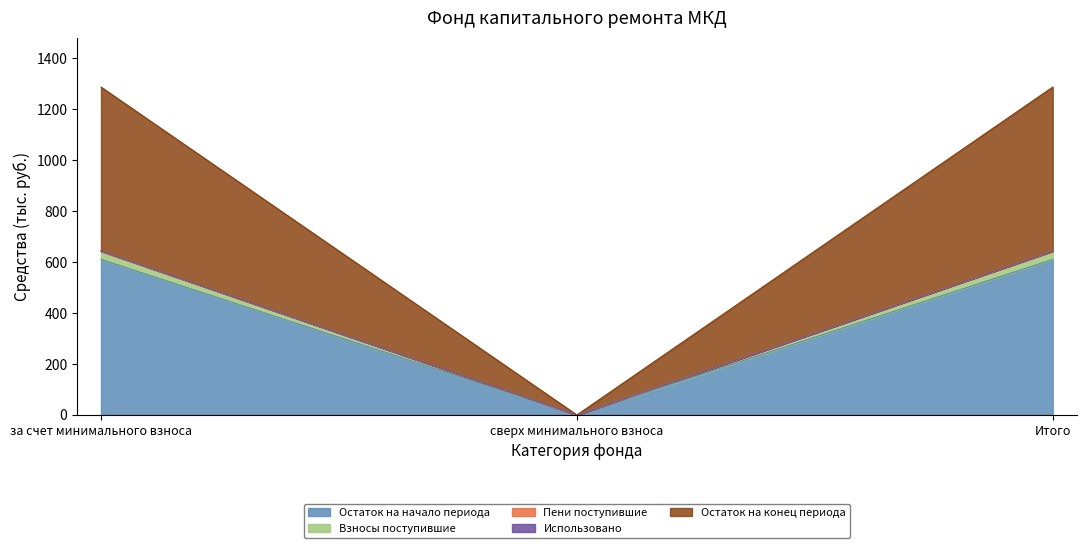

True or false: Остаток на начало периода has a value of 0.0 at сверх минимального взноса.

True